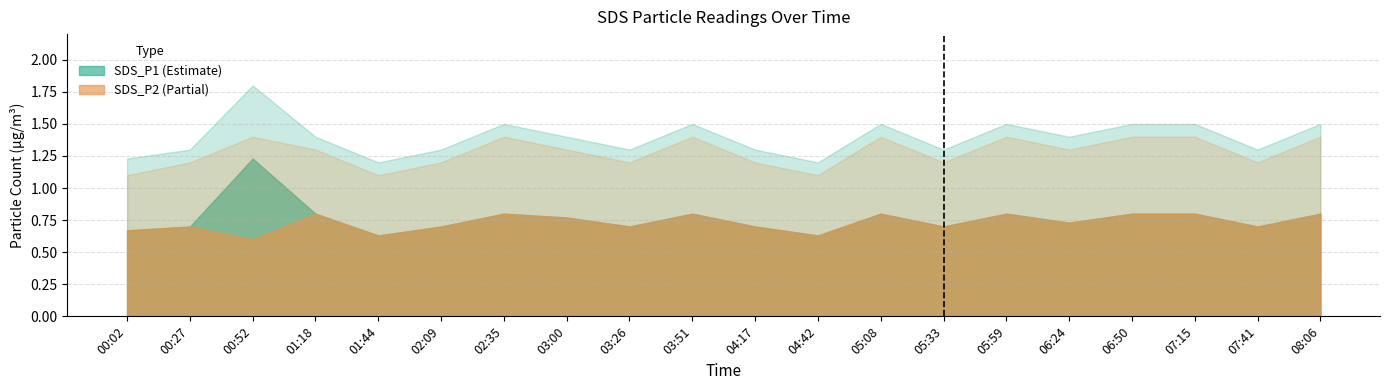

At which category is the sum across all series the highest?

00:52